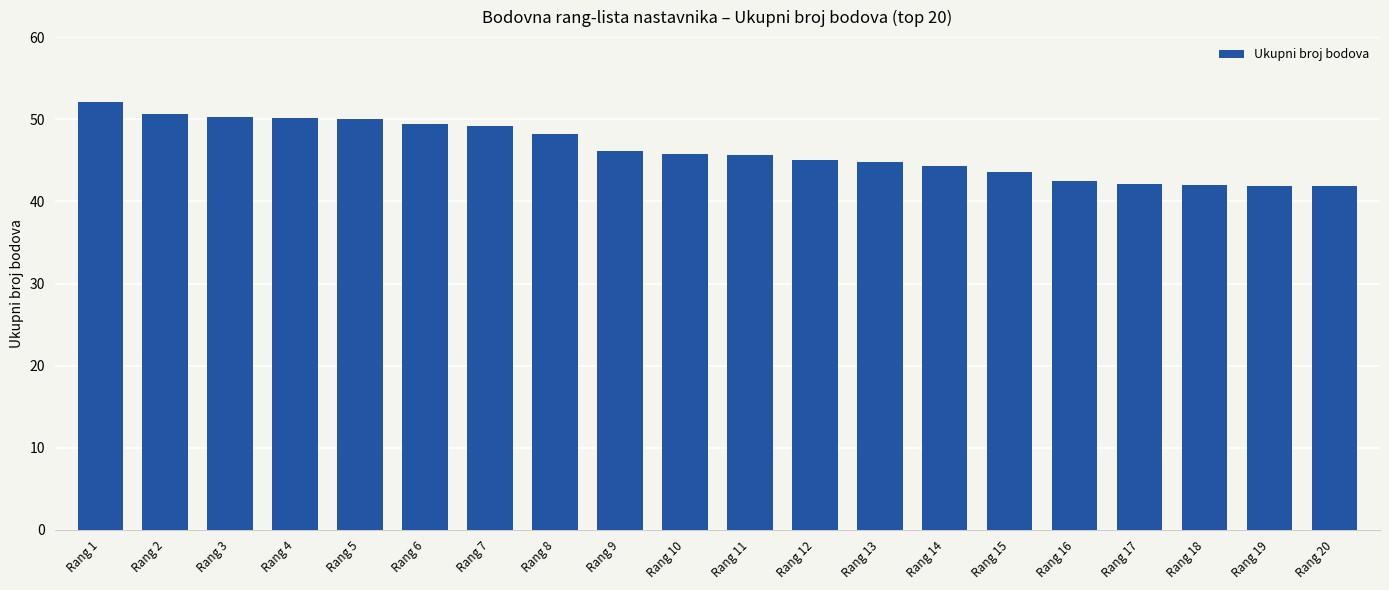

What is the smallest value displayed?

41.9